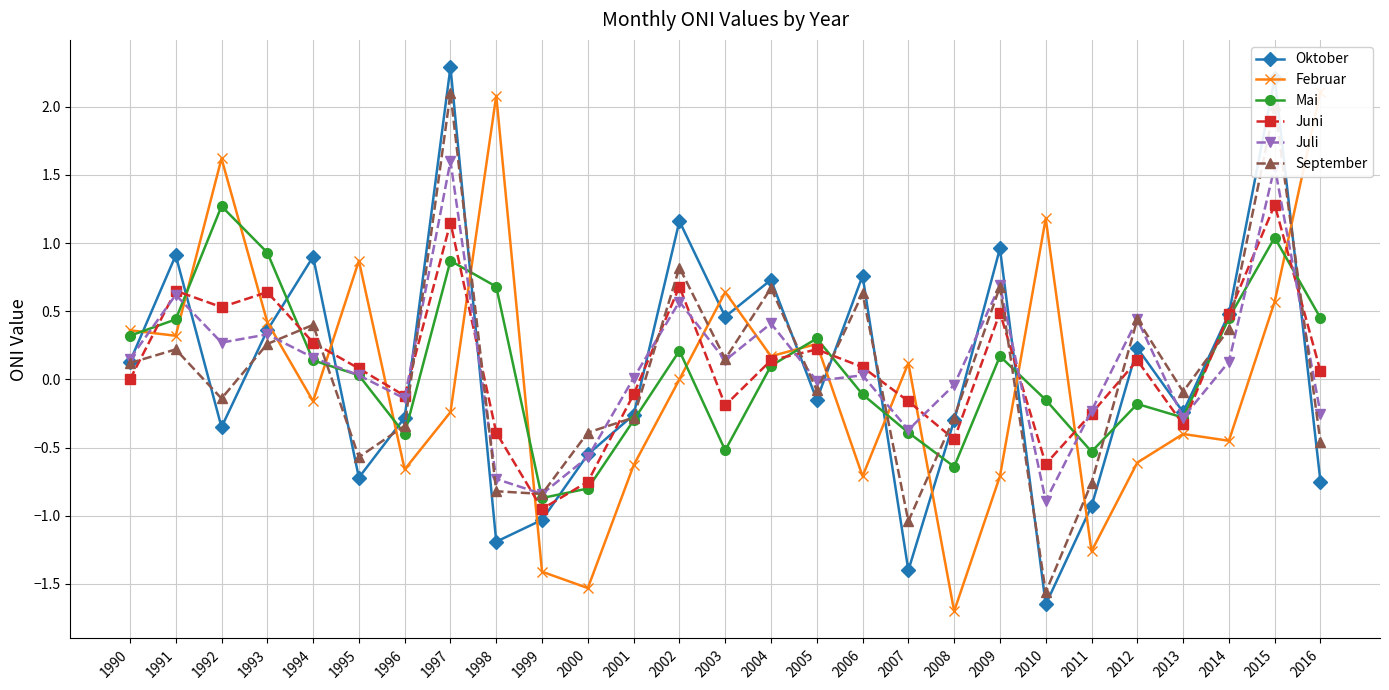

The September series shows -1.6 at 2010. True or false?

True